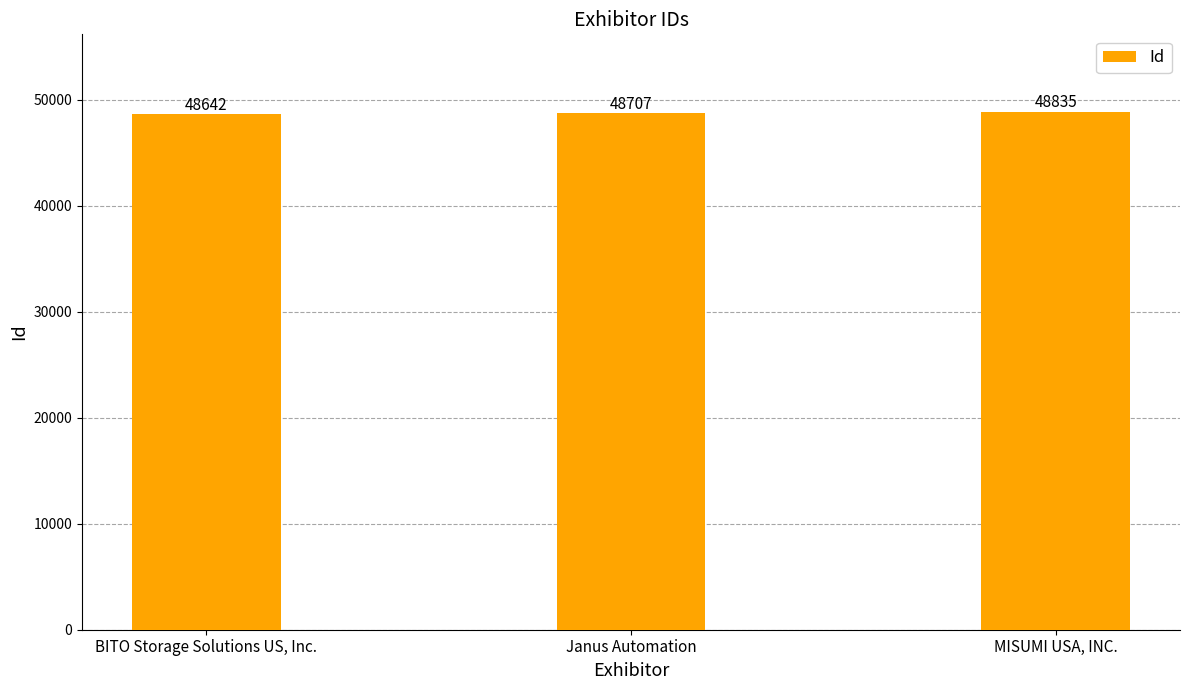

Count the number of data series in this chart.

1